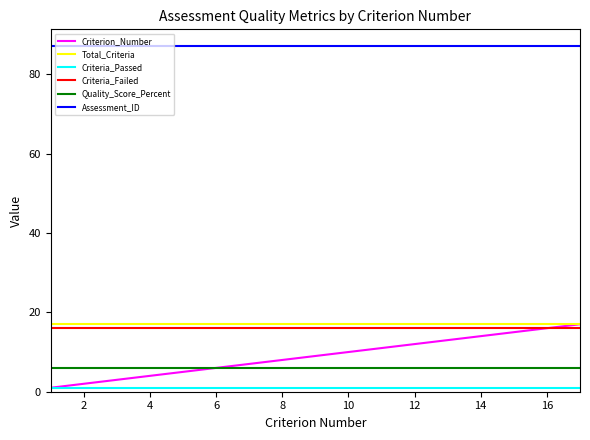

Which series has the largest total across all categories?

Assessment_ID